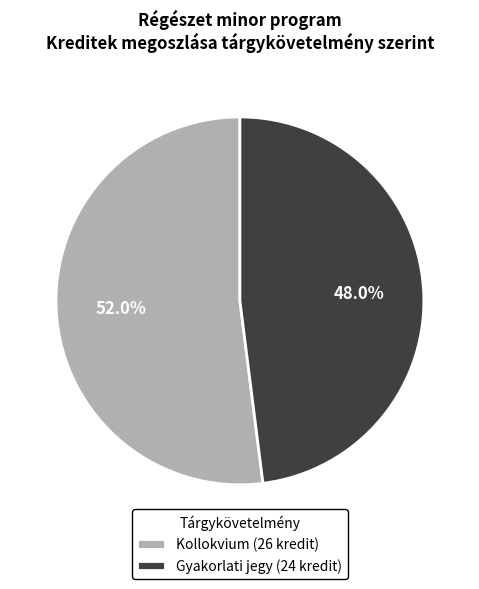

Approximately how many times larger is the value at Kollokvium (26 kredit) compared to Gyakorlati jegy (24 kredit)?

1.1